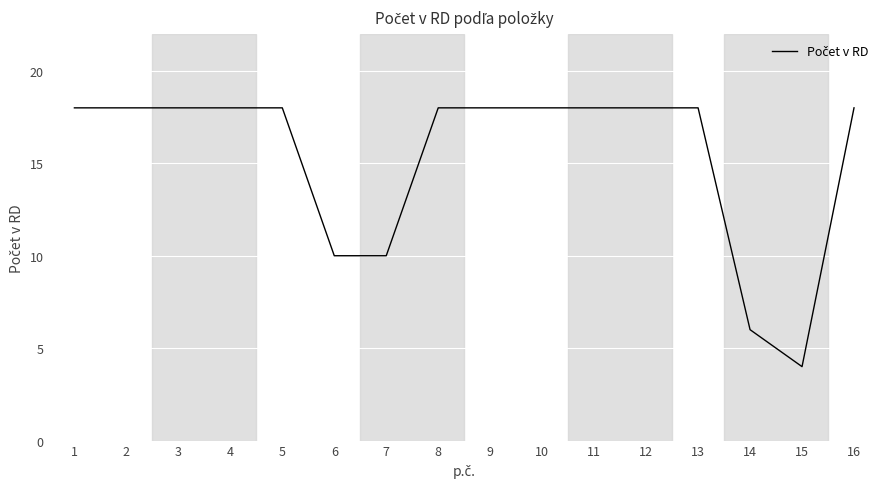

What is the ratio of the value at 9 to the value at 2?

1.0